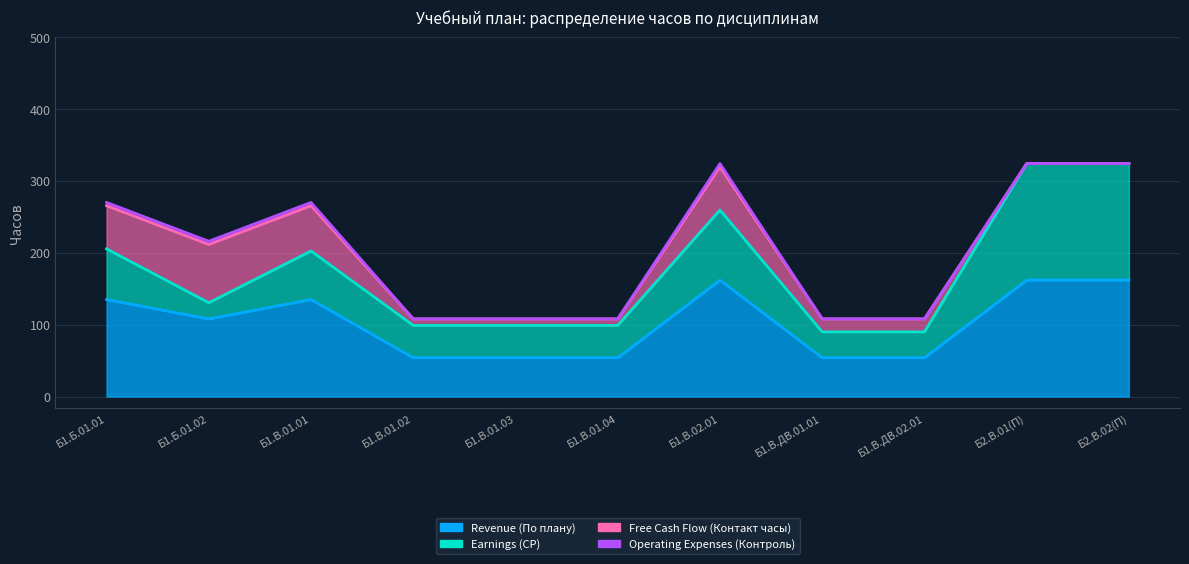

Reading left to right, extract all data points from this chart.

Revenue (По плану): 135.0	108.0	135.0	54.0	54.0	54.0	162.0	54.0	54.0	162.0	162.0
Earnings (СР): 70.5	22.5	67.5	45.0	45.0	45.0	97.5	36.0	36.0	162.0	162.0
Free Cash Flow (Контакт часы): 60.0	81.0	63.0	9.0	9.0	9.0	60.0	18.0	18.0	0.0	0.0
Operating Expenses (Контроль): 4.5	4.5	4.5	0.0	0.0	0.0	4.5	0.0	0.0	0.0	0.0